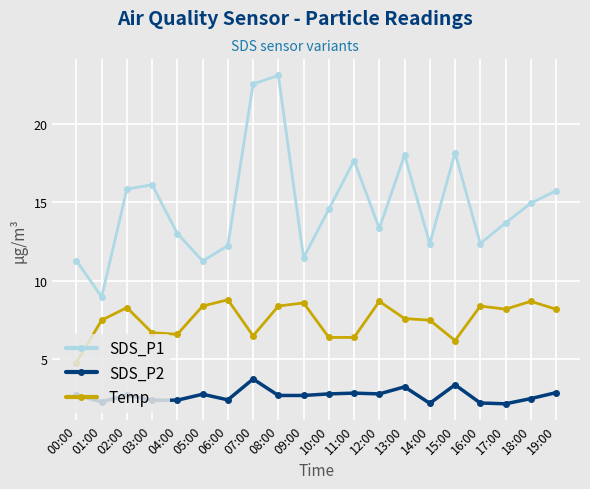

What position from the right is 12:00?

8